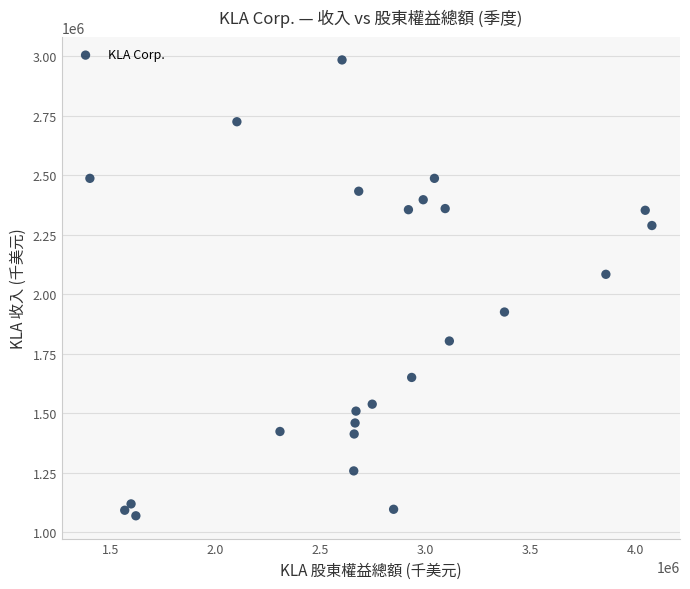

What is the range of Y values (max minus min)?

1913883